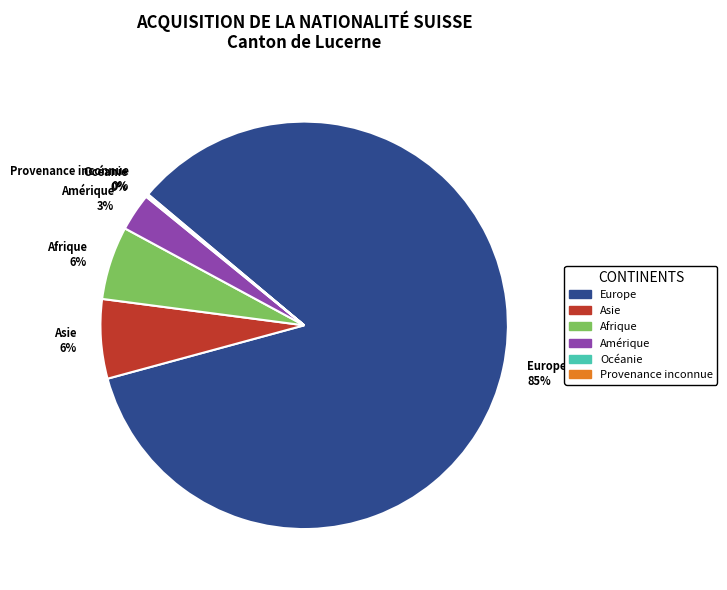

Is it true that Europe is 85% of the pie?

True